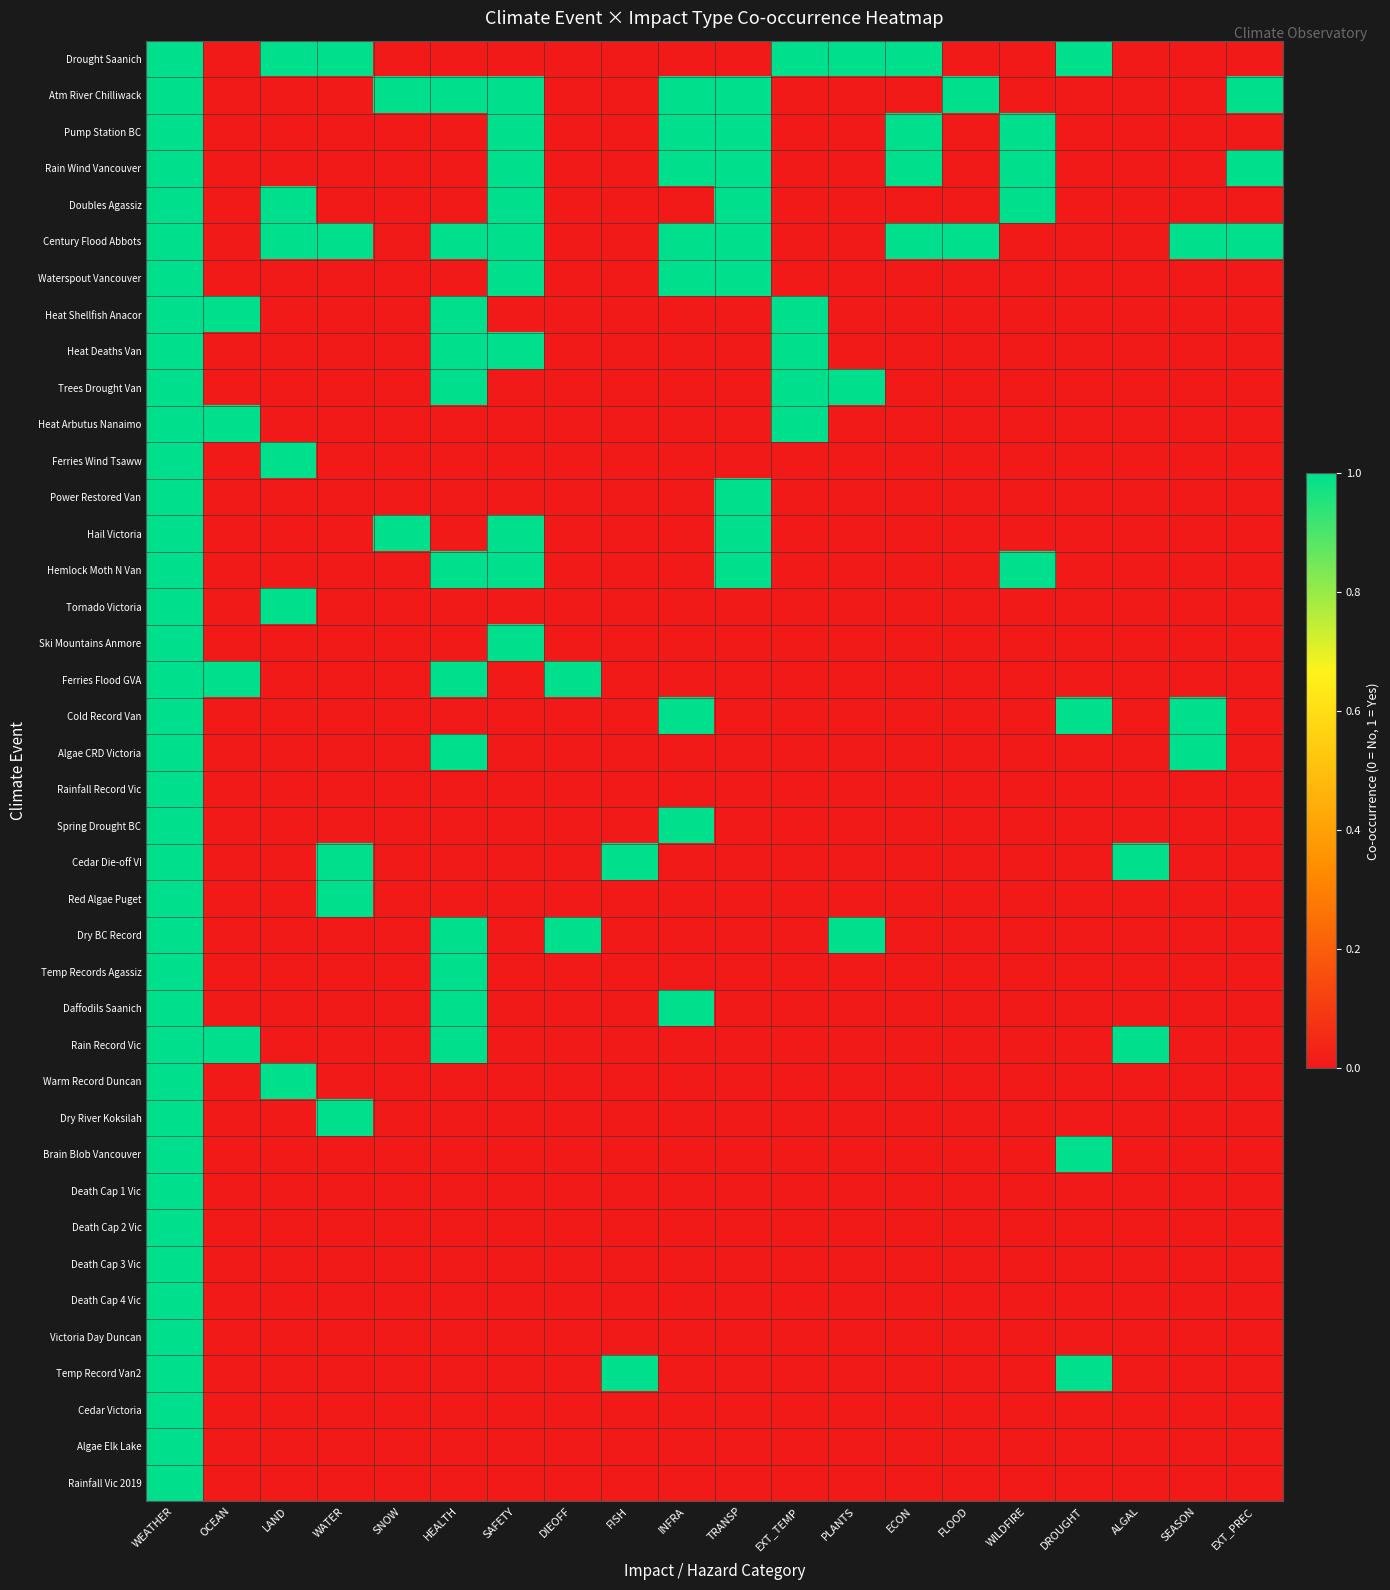

Reading left to right, transcribe all the data shown in this chart.

Drought Saanich: WEATHER=1	OCEAN=0	LAND=1	WATER=1	SNOW=0	HEALTH=0	SAFETY=0	DIEOFF=0	FISH=0	INFRA=0	TRANSP=0	EXT_TEMP=1	PLANTS=1	ECON=1	FLOOD=0	WILDFIRE=0	DROUGHT=1	ALGAL=0	SEASON=0	EXT_PREC=0
Atm River Chilliwack: WEATHER=1	OCEAN=0	LAND=0	WATER=0	SNOW=1	HEALTH=1	SAFETY=1	DIEOFF=0	FISH=0	INFRA=1	TRANSP=1	EXT_TEMP=0	PLANTS=0	ECON=0	FLOOD=1	WILDFIRE=0	DROUGHT=0	ALGAL=0	SEASON=0	EXT_PREC=1
Pump Station BC: WEATHER=1	OCEAN=0	LAND=0	WATER=0	SNOW=0	HEALTH=0	SAFETY=1	DIEOFF=0	FISH=0	INFRA=1	TRANSP=1	EXT_TEMP=0	PLANTS=0	ECON=1	FLOOD=0	WILDFIRE=1	DROUGHT=0	ALGAL=0	SEASON=0	EXT_PREC=0
Rain Wind Vancouver: WEATHER=1	OCEAN=0	LAND=0	WATER=0	SNOW=0	HEALTH=0	SAFETY=1	DIEOFF=0	FISH=0	INFRA=1	TRANSP=1	EXT_TEMP=0	PLANTS=0	ECON=1	FLOOD=0	WILDFIRE=1	DROUGHT=0	ALGAL=0	SEASON=0	EXT_PREC=1
Doubles Agassiz: WEATHER=1	OCEAN=0	LAND=1	WATER=0	SNOW=0	HEALTH=0	SAFETY=1	DIEOFF=0	FISH=0	INFRA=0	TRANSP=1	EXT_TEMP=0	PLANTS=0	ECON=0	FLOOD=0	WILDFIRE=1	DROUGHT=0	ALGAL=0	SEASON=0	EXT_PREC=0
Century Flood Abbots: WEATHER=1	OCEAN=0	LAND=1	WATER=1	SNOW=0	HEALTH=1	SAFETY=1	DIEOFF=0	FISH=0	INFRA=1	TRANSP=1	EXT_TEMP=0	PLANTS=0	ECON=1	FLOOD=1	WILDFIRE=0	DROUGHT=0	ALGAL=0	SEASON=1	EXT_PREC=1
Waterspout Vancouver: WEATHER=1	OCEAN=0	LAND=0	WATER=0	SNOW=0	HEALTH=0	SAFETY=1	DIEOFF=0	FISH=0	INFRA=1	TRANSP=1	EXT_TEMP=0	PLANTS=0	ECON=0	FLOOD=0	WILDFIRE=0	DROUGHT=0	ALGAL=0	SEASON=0	EXT_PREC=0
Heat Shellfish Anacor: WEATHER=1	OCEAN=1	LAND=0	WATER=0	SNOW=0	HEALTH=1	SAFETY=0	DIEOFF=0	FISH=0	INFRA=0	TRANSP=0	EXT_TEMP=1	PLANTS=0	ECON=0	FLOOD=0	WILDFIRE=0	DROUGHT=0	ALGAL=0	SEASON=0	EXT_PREC=0
Heat Deaths Van: WEATHER=1	OCEAN=0	LAND=0	WATER=0	SNOW=0	HEALTH=1	SAFETY=1	DIEOFF=0	FISH=0	INFRA=0	TRANSP=0	EXT_TEMP=1	PLANTS=0	ECON=0	FLOOD=0	WILDFIRE=0	DROUGHT=0	ALGAL=0	SEASON=0	EXT_PREC=0
Trees Drought Van: WEATHER=1	OCEAN=0	LAND=0	WATER=0	SNOW=0	HEALTH=1	SAFETY=0	DIEOFF=0	FISH=0	INFRA=0	TRANSP=0	EXT_TEMP=1	PLANTS=1	ECON=0	FLOOD=0	WILDFIRE=0	DROUGHT=0	ALGAL=0	SEASON=0	EXT_PREC=0
Heat Arbutus Nanaimo: WEATHER=1	OCEAN=1	LAND=0	WATER=0	SNOW=0	HEALTH=0	SAFETY=0	DIEOFF=0	FISH=0	INFRA=0	TRANSP=0	EXT_TEMP=1	PLANTS=0	ECON=0	FLOOD=0	WILDFIRE=0	DROUGHT=0	ALGAL=0	SEASON=0	EXT_PREC=0
Ferries Wind Tsaww: WEATHER=1	OCEAN=0	LAND=1	WATER=0	SNOW=0	HEALTH=0	SAFETY=0	DIEOFF=0	FISH=0	INFRA=0	TRANSP=0	EXT_TEMP=0	PLANTS=0	ECON=0	FLOOD=0	WILDFIRE=0	DROUGHT=0	ALGAL=0	SEASON=0	EXT_PREC=0
Power Restored Van: WEATHER=1	OCEAN=0	LAND=0	WATER=0	SNOW=0	HEALTH=0	SAFETY=0	DIEOFF=0	FISH=0	INFRA=0	TRANSP=1	EXT_TEMP=0	PLANTS=0	ECON=0	FLOOD=0	WILDFIRE=0	DROUGHT=0	ALGAL=0	SEASON=0	EXT_PREC=0
Hail Victoria: WEATHER=1	OCEAN=0	LAND=0	WATER=0	SNOW=1	HEALTH=0	SAFETY=1	DIEOFF=0	FISH=0	INFRA=0	TRANSP=1	EXT_TEMP=0	PLANTS=0	ECON=0	FLOOD=0	WILDFIRE=0	DROUGHT=0	ALGAL=0	SEASON=0	EXT_PREC=0
Hemlock Moth N Van: WEATHER=1	OCEAN=0	LAND=0	WATER=0	SNOW=0	HEALTH=1	SAFETY=1	DIEOFF=0	FISH=0	INFRA=0	TRANSP=1	EXT_TEMP=0	PLANTS=0	ECON=0	FLOOD=0	WILDFIRE=1	DROUGHT=0	ALGAL=0	SEASON=0	EXT_PREC=0
Tornado Victoria: WEATHER=1	OCEAN=0	LAND=1	WATER=0	SNOW=0	HEALTH=0	SAFETY=0	DIEOFF=0	FISH=0	INFRA=0	TRANSP=0	EXT_TEMP=0	PLANTS=0	ECON=0	FLOOD=0	WILDFIRE=0	DROUGHT=0	ALGAL=0	SEASON=0	EXT_PREC=0
Ski Mountains Anmore: WEATHER=1	OCEAN=0	LAND=0	WATER=0	SNOW=0	HEALTH=0	SAFETY=1	DIEOFF=0	FISH=0	INFRA=0	TRANSP=0	EXT_TEMP=0	PLANTS=0	ECON=0	FLOOD=0	WILDFIRE=0	DROUGHT=0	ALGAL=0	SEASON=0	EXT_PREC=0
Ferries Flood GVA: WEATHER=1	OCEAN=1	LAND=0	WATER=0	SNOW=0	HEALTH=1	SAFETY=0	DIEOFF=1	FISH=0	INFRA=0	TRANSP=0	EXT_TEMP=0	PLANTS=0	ECON=0	FLOOD=0	WILDFIRE=0	DROUGHT=0	ALGAL=0	SEASON=0	EXT_PREC=0
Cold Record Van: WEATHER=1	OCEAN=0	LAND=0	WATER=0	SNOW=0	HEALTH=0	SAFETY=0	DIEOFF=0	FISH=0	INFRA=1	TRANSP=0	EXT_TEMP=0	PLANTS=0	ECON=0	FLOOD=0	WILDFIRE=0	DROUGHT=1	ALGAL=0	SEASON=1	EXT_PREC=0
Algae CRD Victoria: WEATHER=1	OCEAN=0	LAND=0	WATER=0	SNOW=0	HEALTH=1	SAFETY=0	DIEOFF=0	FISH=0	INFRA=0	TRANSP=0	EXT_TEMP=0	PLANTS=0	ECON=0	FLOOD=0	WILDFIRE=0	DROUGHT=0	ALGAL=0	SEASON=1	EXT_PREC=0
Rainfall Record Vic: WEATHER=1	OCEAN=0	LAND=0	WATER=0	SNOW=0	HEALTH=0	SAFETY=0	DIEOFF=0	FISH=0	INFRA=0	TRANSP=0	EXT_TEMP=0	PLANTS=0	ECON=0	FLOOD=0	WILDFIRE=0	DROUGHT=0	ALGAL=0	SEASON=0	EXT_PREC=0
Spring Drought BC: WEATHER=1	OCEAN=0	LAND=0	WATER=0	SNOW=0	HEALTH=0	SAFETY=0	DIEOFF=0	FISH=0	INFRA=1	TRANSP=0	EXT_TEMP=0	PLANTS=0	ECON=0	FLOOD=0	WILDFIRE=0	DROUGHT=0	ALGAL=0	SEASON=0	EXT_PREC=0
Cedar Die-off VI: WEATHER=1	OCEAN=0	LAND=0	WATER=1	SNOW=0	HEALTH=0	SAFETY=0	DIEOFF=0	FISH=1	INFRA=0	TRANSP=0	EXT_TEMP=0	PLANTS=0	ECON=0	FLOOD=0	WILDFIRE=0	DROUGHT=0	ALGAL=1	SEASON=0	EXT_PREC=0
Red Algae Puget: WEATHER=1	OCEAN=0	LAND=0	WATER=1	SNOW=0	HEALTH=0	SAFETY=0	DIEOFF=0	FISH=0	INFRA=0	TRANSP=0	EXT_TEMP=0	PLANTS=0	ECON=0	FLOOD=0	WILDFIRE=0	DROUGHT=0	ALGAL=0	SEASON=0	EXT_PREC=0
Dry BC Record: WEATHER=1	OCEAN=0	LAND=0	WATER=0	SNOW=0	HEALTH=1	SAFETY=0	DIEOFF=1	FISH=0	INFRA=0	TRANSP=0	EXT_TEMP=0	PLANTS=1	ECON=0	FLOOD=0	WILDFIRE=0	DROUGHT=0	ALGAL=0	SEASON=0	EXT_PREC=0
Temp Records Agassiz: WEATHER=1	OCEAN=0	LAND=0	WATER=0	SNOW=0	HEALTH=1	SAFETY=0	DIEOFF=0	FISH=0	INFRA=0	TRANSP=0	EXT_TEMP=0	PLANTS=0	ECON=0	FLOOD=0	WILDFIRE=0	DROUGHT=0	ALGAL=0	SEASON=0	EXT_PREC=0
Daffodils Saanich: WEATHER=1	OCEAN=0	LAND=0	WATER=0	SNOW=0	HEALTH=1	SAFETY=0	DIEOFF=0	FISH=0	INFRA=1	TRANSP=0	EXT_TEMP=0	PLANTS=0	ECON=0	FLOOD=0	WILDFIRE=0	DROUGHT=0	ALGAL=0	SEASON=0	EXT_PREC=0
Rain Record Vic: WEATHER=1	OCEAN=1	LAND=0	WATER=0	SNOW=0	HEALTH=1	SAFETY=0	DIEOFF=0	FISH=0	INFRA=0	TRANSP=0	EXT_TEMP=0	PLANTS=0	ECON=0	FLOOD=0	WILDFIRE=0	DROUGHT=0	ALGAL=1	SEASON=0	EXT_PREC=0
Warm Record Duncan: WEATHER=1	OCEAN=0	LAND=1	WATER=0	SNOW=0	HEALTH=0	SAFETY=0	DIEOFF=0	FISH=0	INFRA=0	TRANSP=0	EXT_TEMP=0	PLANTS=0	ECON=0	FLOOD=0	WILDFIRE=0	DROUGHT=0	ALGAL=0	SEASON=0	EXT_PREC=0
Dry River Koksilah: WEATHER=1	OCEAN=0	LAND=0	WATER=1	SNOW=0	HEALTH=0	SAFETY=0	DIEOFF=0	FISH=0	INFRA=0	TRANSP=0	EXT_TEMP=0	PLANTS=0	ECON=0	FLOOD=0	WILDFIRE=0	DROUGHT=0	ALGAL=0	SEASON=0	EXT_PREC=0
Brain Blob Vancouver: WEATHER=1	OCEAN=0	LAND=0	WATER=0	SNOW=0	HEALTH=0	SAFETY=0	DIEOFF=0	FISH=0	INFRA=0	TRANSP=0	EXT_TEMP=0	PLANTS=0	ECON=0	FLOOD=0	WILDFIRE=0	DROUGHT=1	ALGAL=0	SEASON=0	EXT_PREC=0
Death Cap 1 Vic: WEATHER=1	OCEAN=0	LAND=0	WATER=0	SNOW=0	HEALTH=0	SAFETY=0	DIEOFF=0	FISH=0	INFRA=0	TRANSP=0	EXT_TEMP=0	PLANTS=0	ECON=0	FLOOD=0	WILDFIRE=0	DROUGHT=0	ALGAL=0	SEASON=0	EXT_PREC=0
Death Cap 2 Vic: WEATHER=1	OCEAN=0	LAND=0	WATER=0	SNOW=0	HEALTH=0	SAFETY=0	DIEOFF=0	FISH=0	INFRA=0	TRANSP=0	EXT_TEMP=0	PLANTS=0	ECON=0	FLOOD=0	WILDFIRE=0	DROUGHT=0	ALGAL=0	SEASON=0	EXT_PREC=0
Death Cap 3 Vic: WEATHER=1	OCEAN=0	LAND=0	WATER=0	SNOW=0	HEALTH=0	SAFETY=0	DIEOFF=0	FISH=0	INFRA=0	TRANSP=0	EXT_TEMP=0	PLANTS=0	ECON=0	FLOOD=0	WILDFIRE=0	DROUGHT=0	ALGAL=0	SEASON=0	EXT_PREC=0
Death Cap 4 Vic: WEATHER=1	OCEAN=0	LAND=0	WATER=0	SNOW=0	HEALTH=0	SAFETY=0	DIEOFF=0	FISH=0	INFRA=0	TRANSP=0	EXT_TEMP=0	PLANTS=0	ECON=0	FLOOD=0	WILDFIRE=0	DROUGHT=0	ALGAL=0	SEASON=0	EXT_PREC=0
Victoria Day Duncan: WEATHER=1	OCEAN=0	LAND=0	WATER=0	SNOW=0	HEALTH=0	SAFETY=0	DIEOFF=0	FISH=0	INFRA=0	TRANSP=0	EXT_TEMP=0	PLANTS=0	ECON=0	FLOOD=0	WILDFIRE=0	DROUGHT=0	ALGAL=0	SEASON=0	EXT_PREC=0
Temp Record Van2: WEATHER=1	OCEAN=0	LAND=0	WATER=0	SNOW=0	HEALTH=0	SAFETY=0	DIEOFF=0	FISH=1	INFRA=0	TRANSP=0	EXT_TEMP=0	PLANTS=0	ECON=0	FLOOD=0	WILDFIRE=0	DROUGHT=1	ALGAL=0	SEASON=0	EXT_PREC=0
Cedar Victoria: WEATHER=1	OCEAN=0	LAND=0	WATER=0	SNOW=0	HEALTH=0	SAFETY=0	DIEOFF=0	FISH=0	INFRA=0	TRANSP=0	EXT_TEMP=0	PLANTS=0	ECON=0	FLOOD=0	WILDFIRE=0	DROUGHT=0	ALGAL=0	SEASON=0	EXT_PREC=0
Algae Elk Lake: WEATHER=1	OCEAN=0	LAND=0	WATER=0	SNOW=0	HEALTH=0	SAFETY=0	DIEOFF=0	FISH=0	INFRA=0	TRANSP=0	EXT_TEMP=0	PLANTS=0	ECON=0	FLOOD=0	WILDFIRE=0	DROUGHT=0	ALGAL=0	SEASON=0	EXT_PREC=0
Rainfall Vic 2019: WEATHER=1	OCEAN=0	LAND=0	WATER=0	SNOW=0	HEALTH=0	SAFETY=0	DIEOFF=0	FISH=0	INFRA=0	TRANSP=0	EXT_TEMP=0	PLANTS=0	ECON=0	FLOOD=0	WILDFIRE=0	DROUGHT=0	ALGAL=0	SEASON=0	EXT_PREC=0